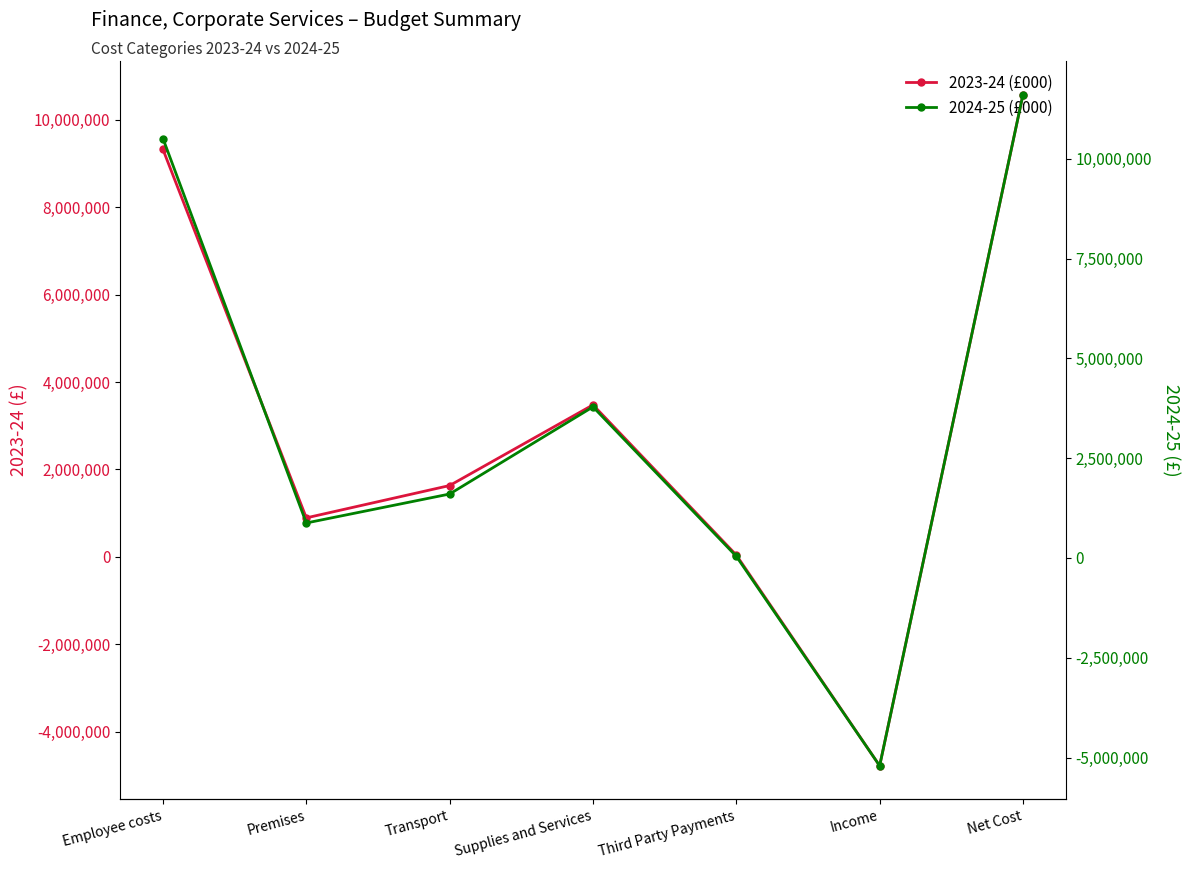

What are all the series names shown in the legend?

2023-24 (£000), 2024-25 (£000)